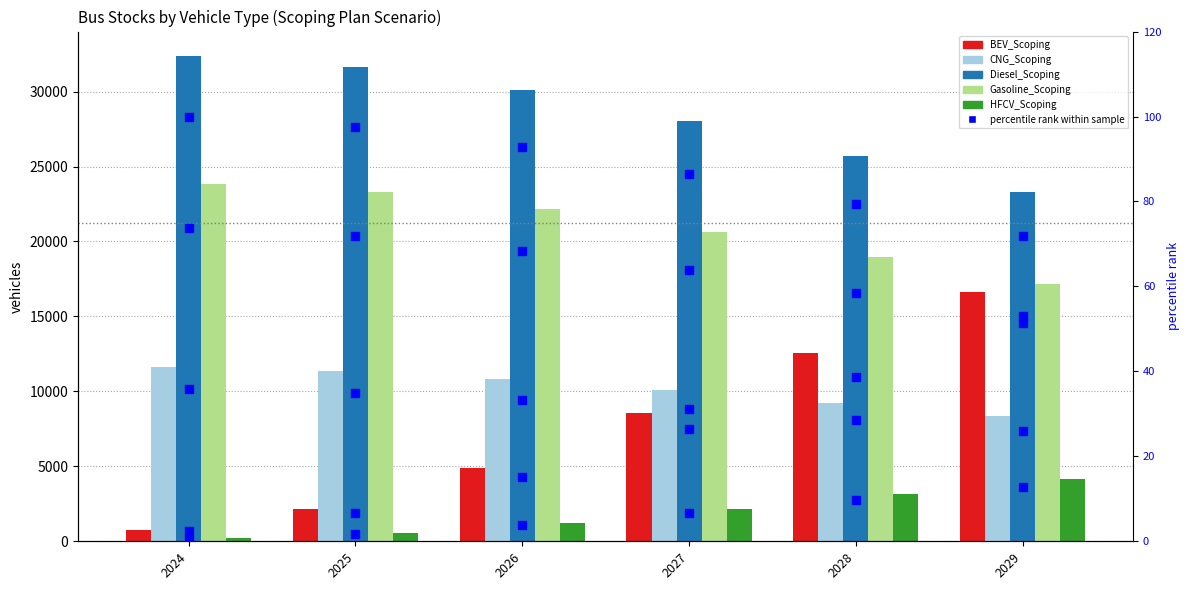

Which series has the largest total across all categories?

Diesel_Scoping